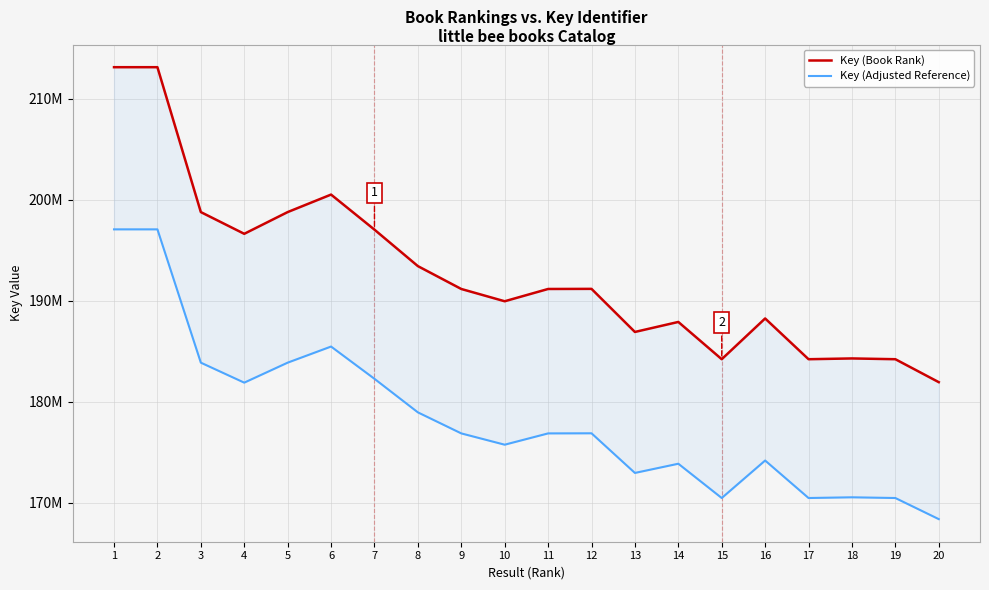

True or false: Key (Adjusted Reference) and Key (Book Rank) intersect in this chart.

False